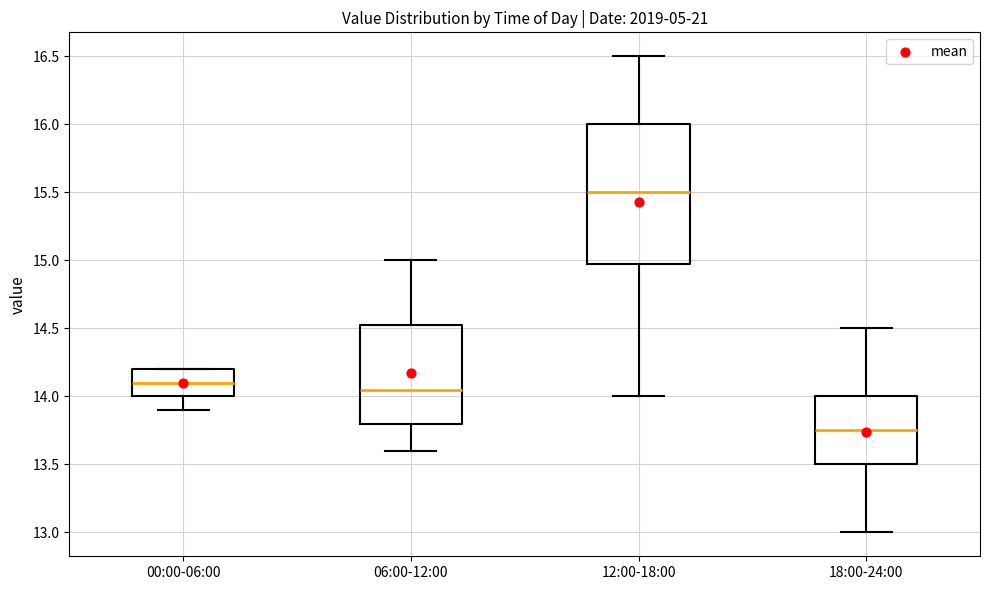

Which box has the highest median line?

12:00-18:00